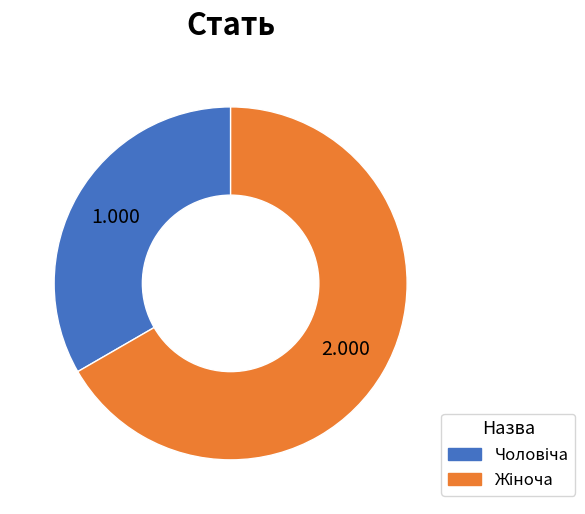

Is there any slice that represents more than half of the pie?

Yes